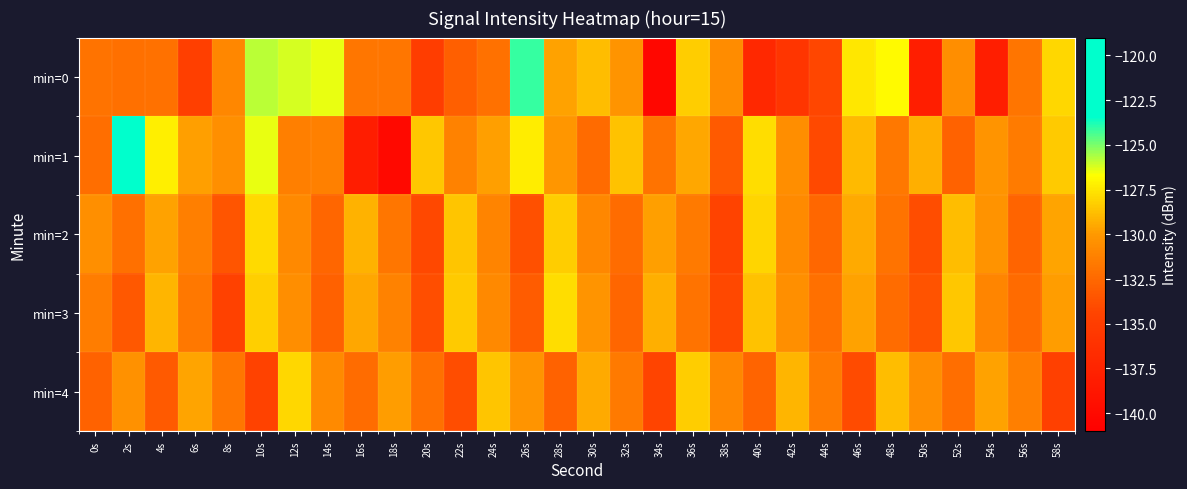

Reading left to right, what are all the values shown in this chart?

min=0: 0s=-132.0	2s=-132.1	4s=-132.0	6s=-134.9	8s=-130.9	10s=-125.8	12s=-126.2	14s=-126.4	16s=-131.8	18s=-131.8	20s=-135.0	22s=-133.0	24s=-132.0	26s=-124.1	28s=-129.7	30s=-128.9	32s=-130.2	34s=-140.3	36s=-128.4	38s=-130.6	40s=-137.0	42s=-135.8	44s=-134.2	46s=-127.4	48s=-126.8	50s=-138.0	52s=-130.5	54s=-138.1	56s=-131.8	58s=-128.0
min=1: 0s=-132.2	2s=-119.9	4s=-127.2	6s=-129.8	8s=-130.5	10s=-126.4	12s=-131.3	14s=-131.2	16s=-138.1	18s=-140.0	20s=-128.5	22s=-131.2	24s=-129.8	26s=-127.3	28s=-130.1	30s=-132.4	32s=-128.7	34s=-131.9	36s=-129.5	38s=-133.2	40s=-127.8	42s=-130.6	44s=-134.1	46s=-128.9	48s=-131.7	50s=-129.3	52s=-132.8	54s=-130.2	56s=-131.5	58s=-128.4
min=2: 0s=-130.5	2s=-132.1	4s=-129.7	6s=-131.3	8s=-133.5	10s=-127.9	12s=-130.8	14s=-132.6	16s=-129.2	18s=-131.8	20s=-134.2	22s=-128.6	24s=-131.1	26s=-133.7	28s=-128.3	30s=-130.9	32s=-132.3	34s=-129.8	36s=-131.6	38s=-134.4	40s=-128.1	42s=-130.7	44s=-132.5	46s=-129.4	48s=-131.9	50s=-133.9	52s=-128.8	54s=-130.3	56s=-132.7	58s=-129.6
min=3: 0s=-131.4	2s=-133.3	4s=-129.1	6s=-131.7	8s=-134.6	10s=-128.2	12s=-130.6	14s=-132.9	16s=-129.5	18s=-131.2	20s=-133.8	22s=-128.4	24s=-130.8	26s=-133.1	28s=-127.8	30s=-130.2	32s=-132.6	34s=-129.3	36s=-131.9	38s=-134.2	40s=-128.7	42s=-130.5	44s=-132.1	46s=-129.7	48s=-132.3	50s=-133.6	52s=-128.5	54s=-131.0	56s=-132.4	58s=-129.9
min=4: 0s=-132.8	2s=-130.4	4s=-133.2	6s=-129.6	8s=-131.8	10s=-134.5	12s=-128.0	14s=-130.7	16s=-132.3	18s=-129.9	20s=-132.1	22s=-133.9	24s=-128.6	26s=-130.2	28s=-132.8	30s=-129.4	32s=-131.6	34s=-134.3	36s=-128.3	38s=-130.9	40s=-132.7	42s=-129.1	44s=-131.5	46s=-134.0	48s=-128.8	50s=-130.6	52s=-132.2	54s=-129.7	56s=-131.3	58s=-134.7